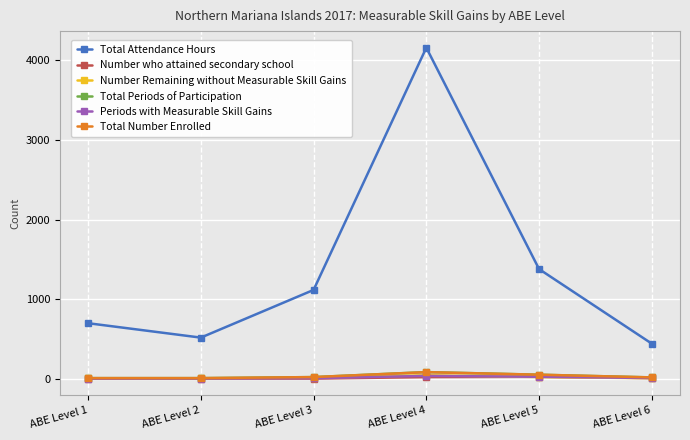

What is the value of the Number Remaining without Measurable Skill Gains point at the 3rd from the left?

12